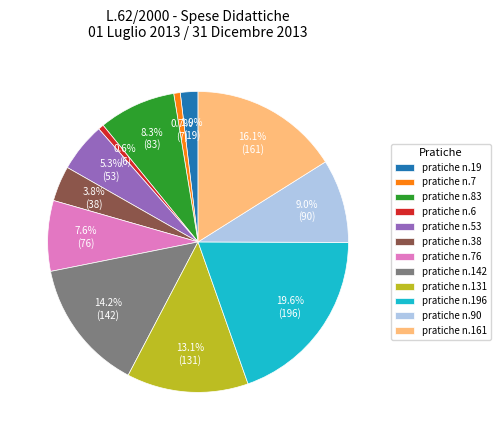

Between pratiche n.142 and pratiche n.196, which is larger?

pratiche n.196